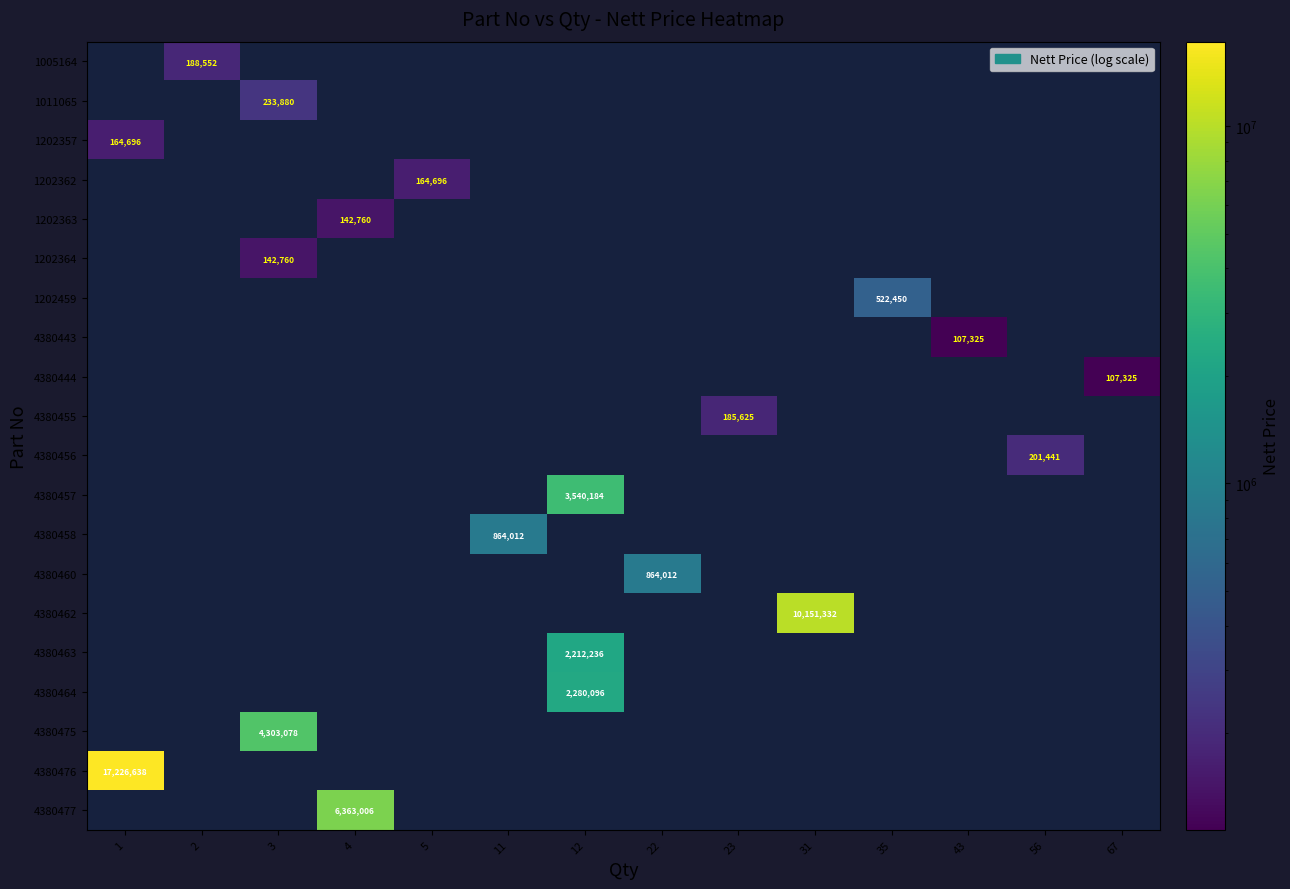

What is the minimum value shown in the chart?

107325.0